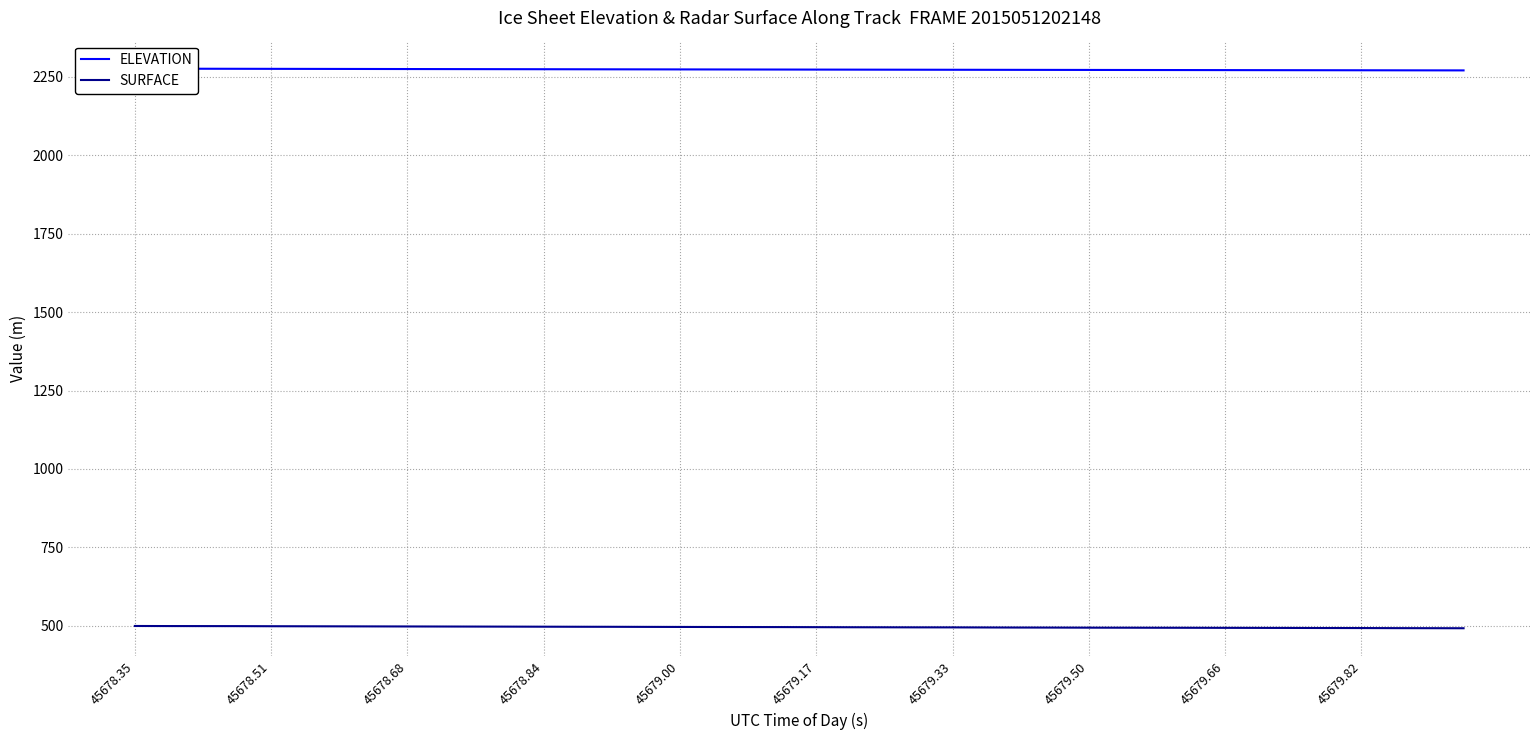

True or false: SURFACE has more than 1 interior local peaks.

False